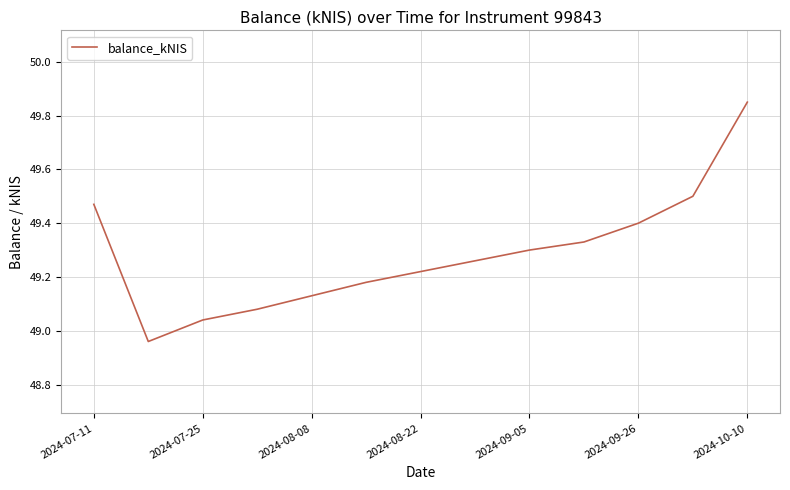

What is the difference between the maximum and minimum values?

0.9